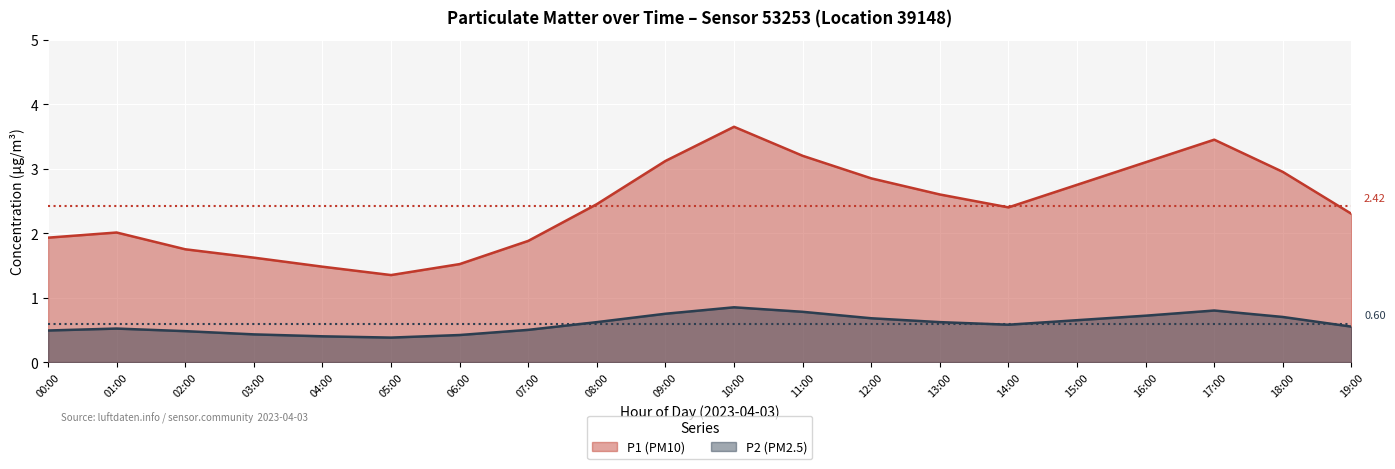

How many interior local peaks does the P1 (PM10) series have?

3